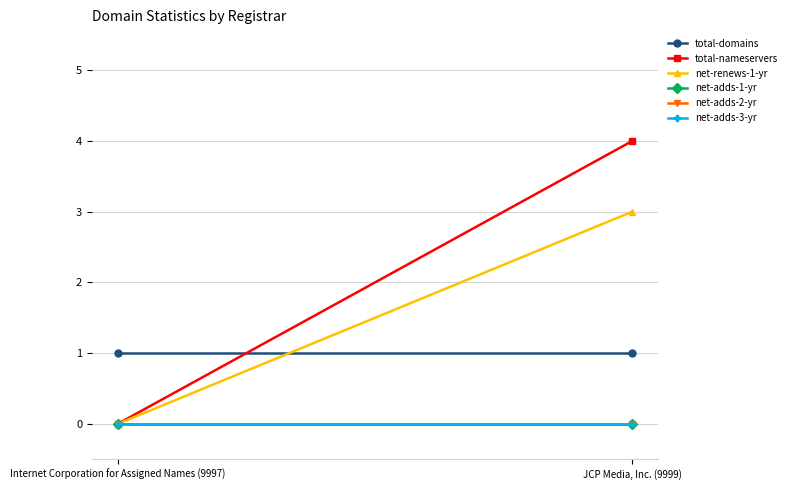

At which category is the sum across all series the highest?

JCP Media, Inc. (9999)